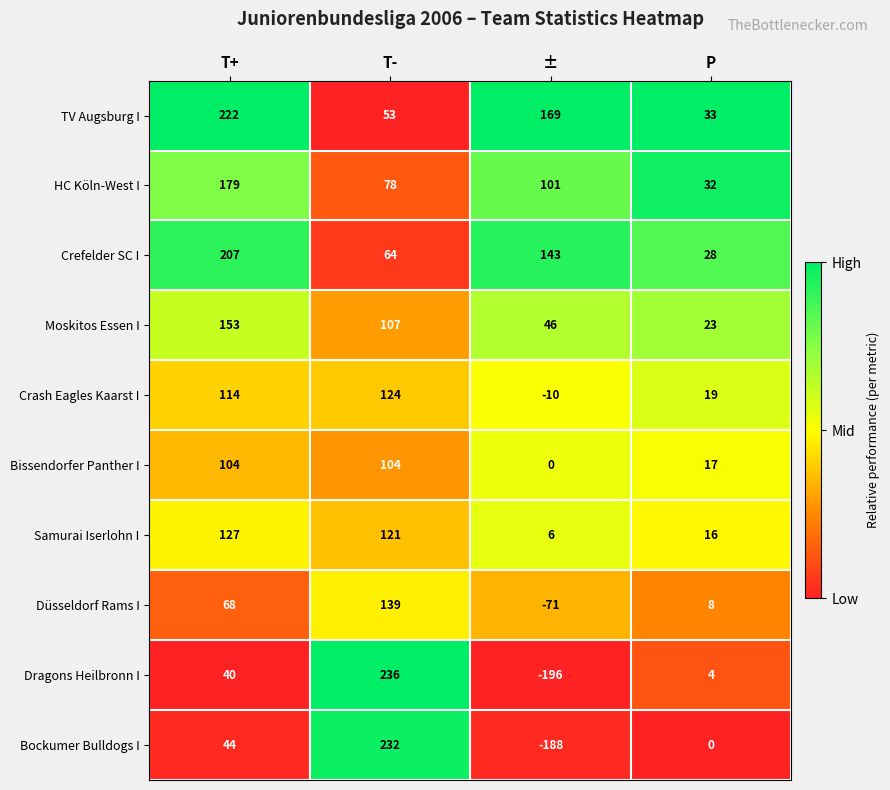

What is the difference between the highest and lowest values at P?

33